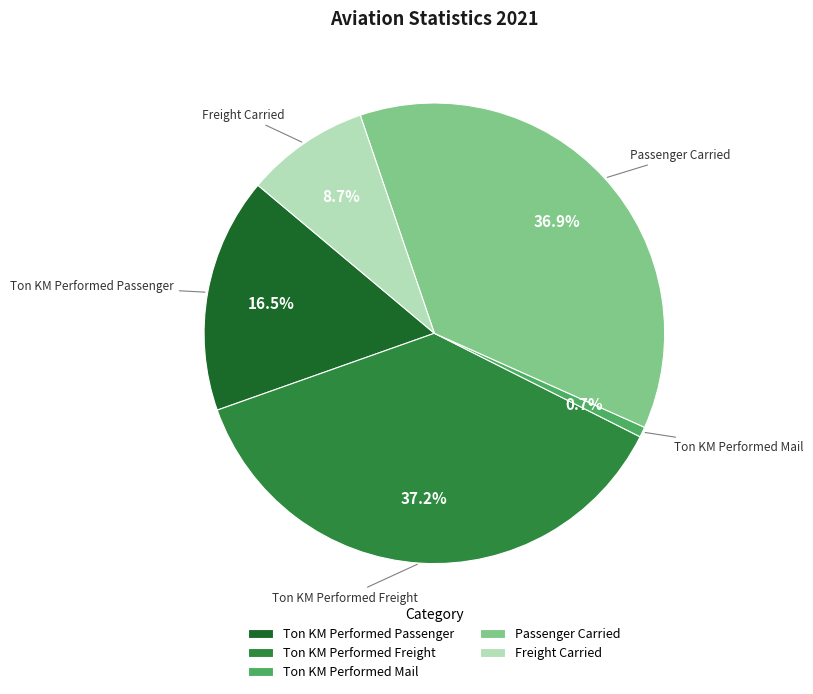

Combined, what portion of the pie is Passenger Carried and Ton KM Performed Freight?

74.1%